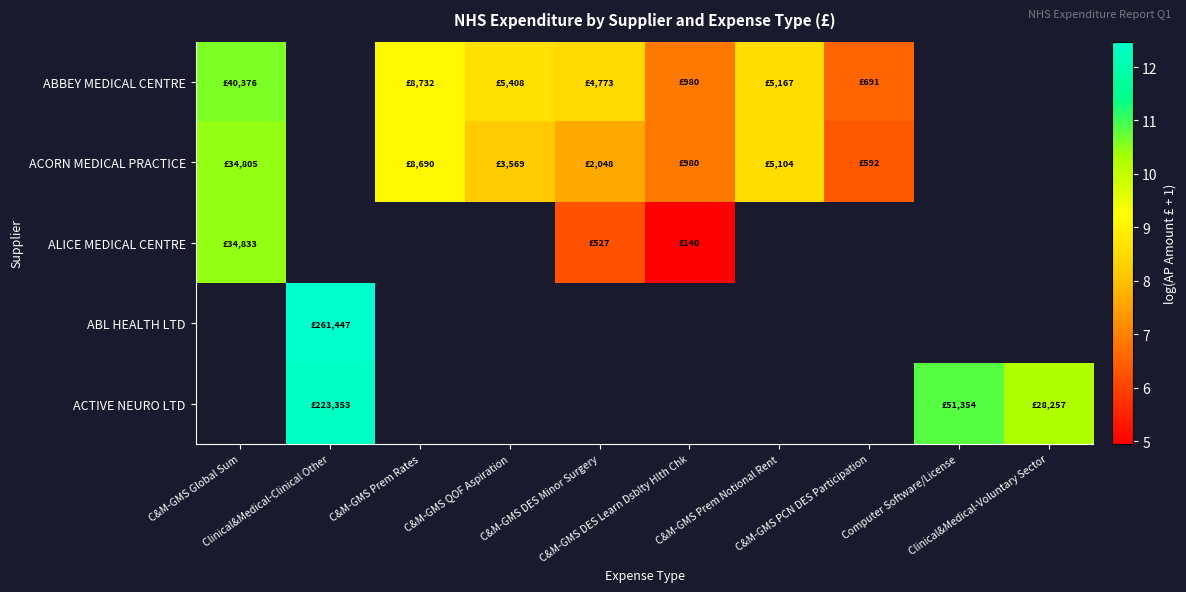

At how many categories does at least one series exceed 10?

4